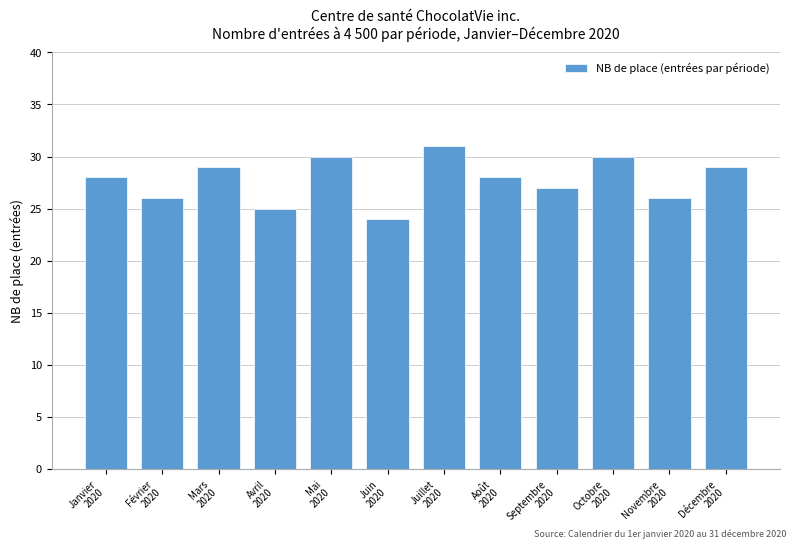

Reading right to left, what are all the values shown in this chart?

29	26	30	27	28	31	24	30	25	29	26	28